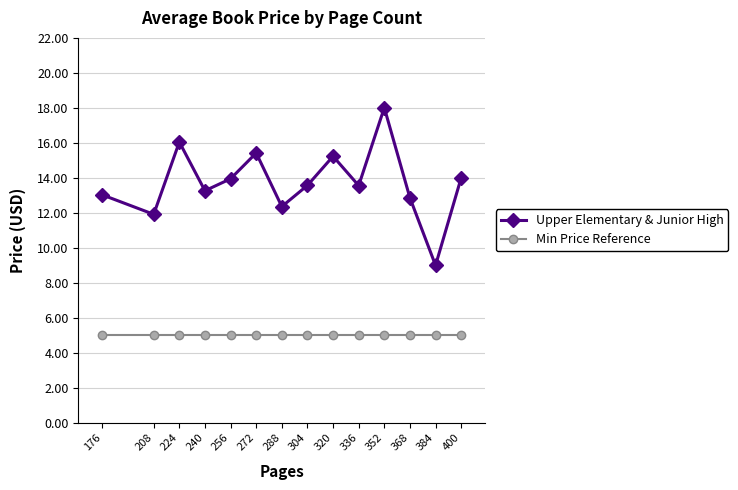

How many interior local valleys does the Upper Elementary & Junior High series have?

5